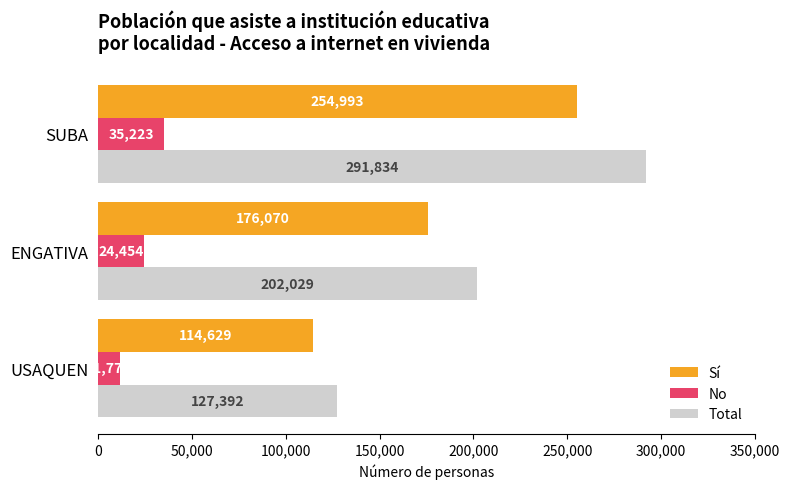

True or false: No has a value of 23306 at SUBA.

False